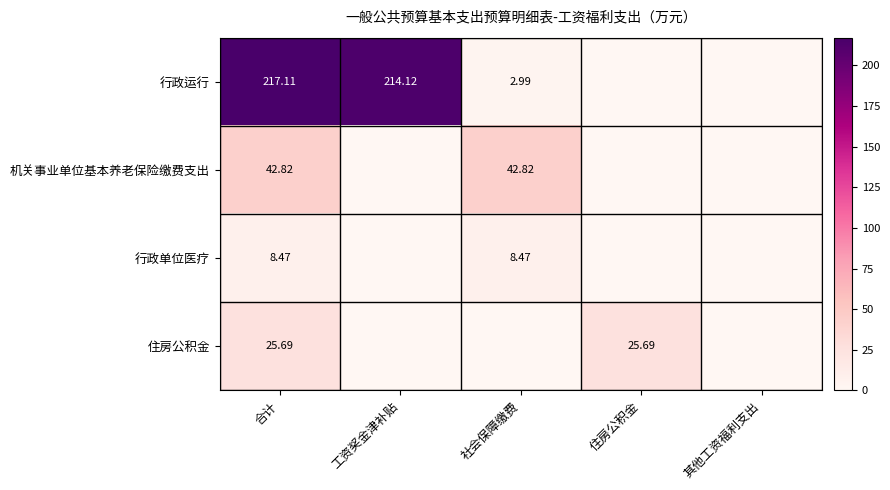

Between 合计 and 其他工资福利支出, which series saw the biggest shift?

行政运行